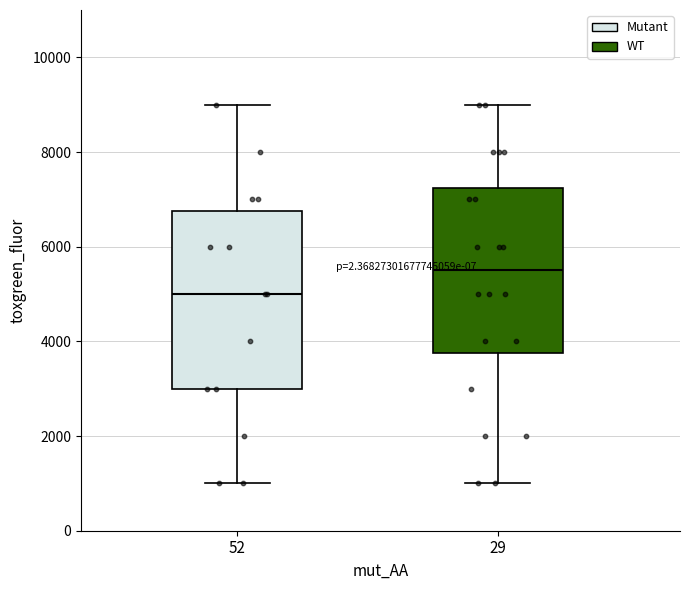

Which box's median line is the highest?

29